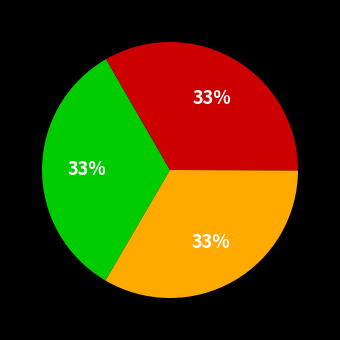

Is there a majority slice in this chart?

No